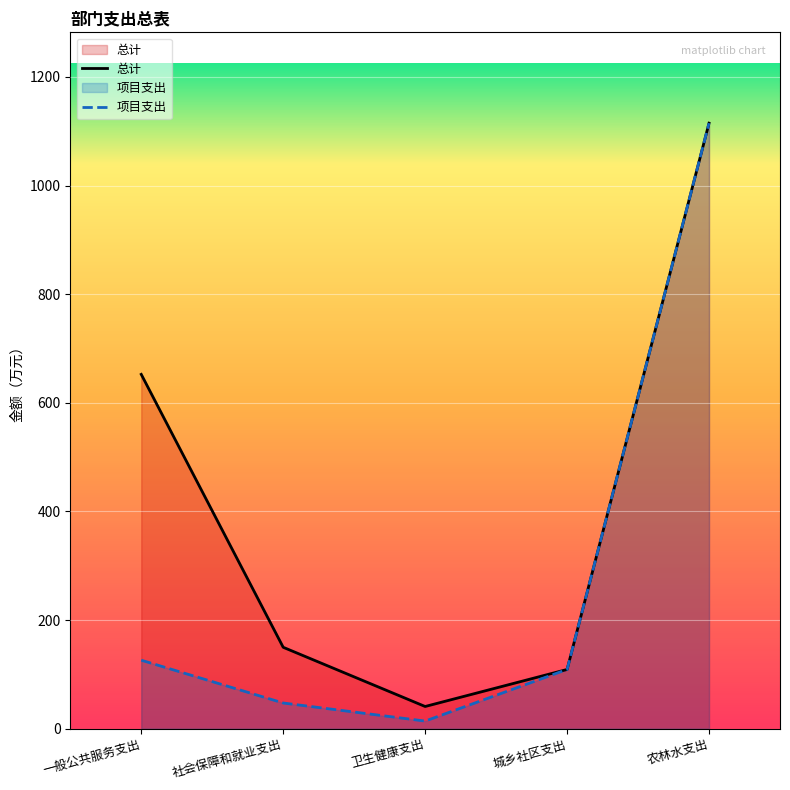

Reading left to right, extract all data points from this chart.

总计: 一般公共服务支出=652.4	社会保障和就业支出=149.8	卫生健康支出=40.7	城乡社区支出=108.9	农林水支出=1115.0
项目支出: 一般公共服务支出=126.0	社会保障和就业支出=47.2	卫生健康支出=13.9	城乡社区支出=108.9	农林水支出=1115.0